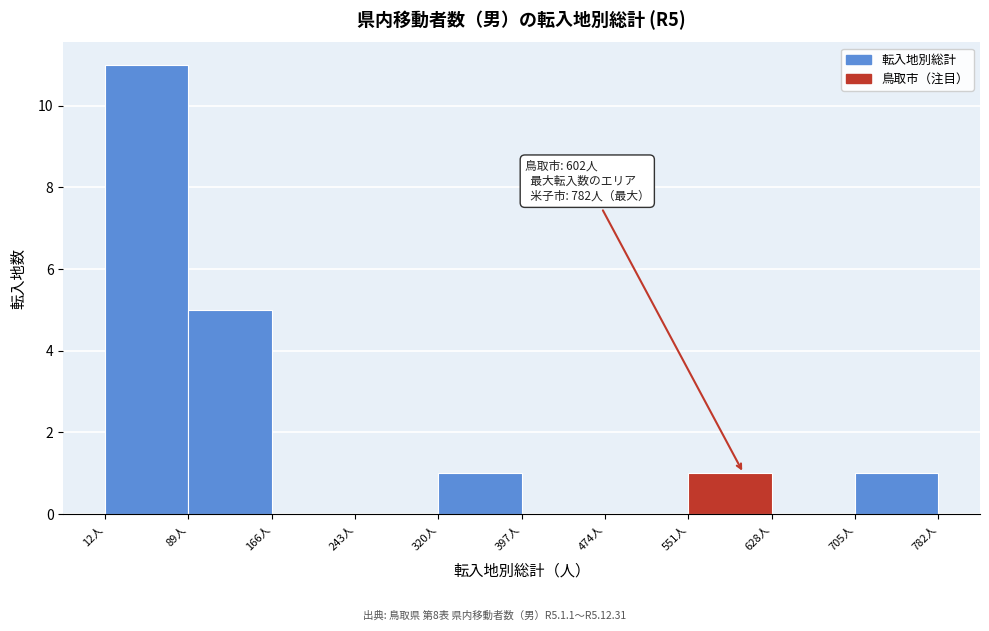

Over which range of the x-axis is the bar tallest?

12 to 89